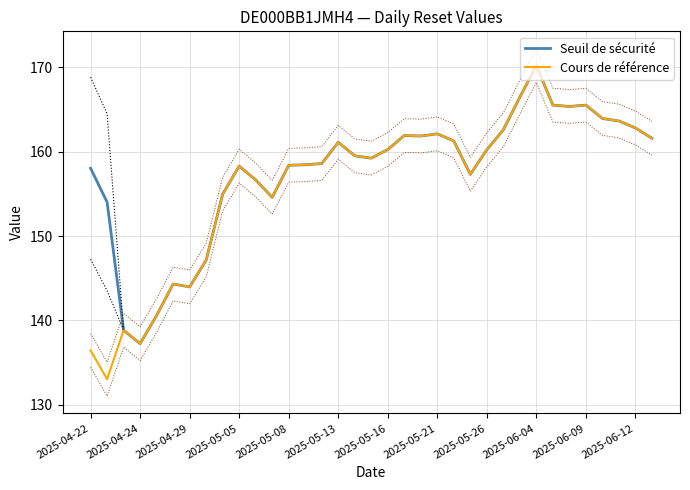

What position from the left is 20?

21